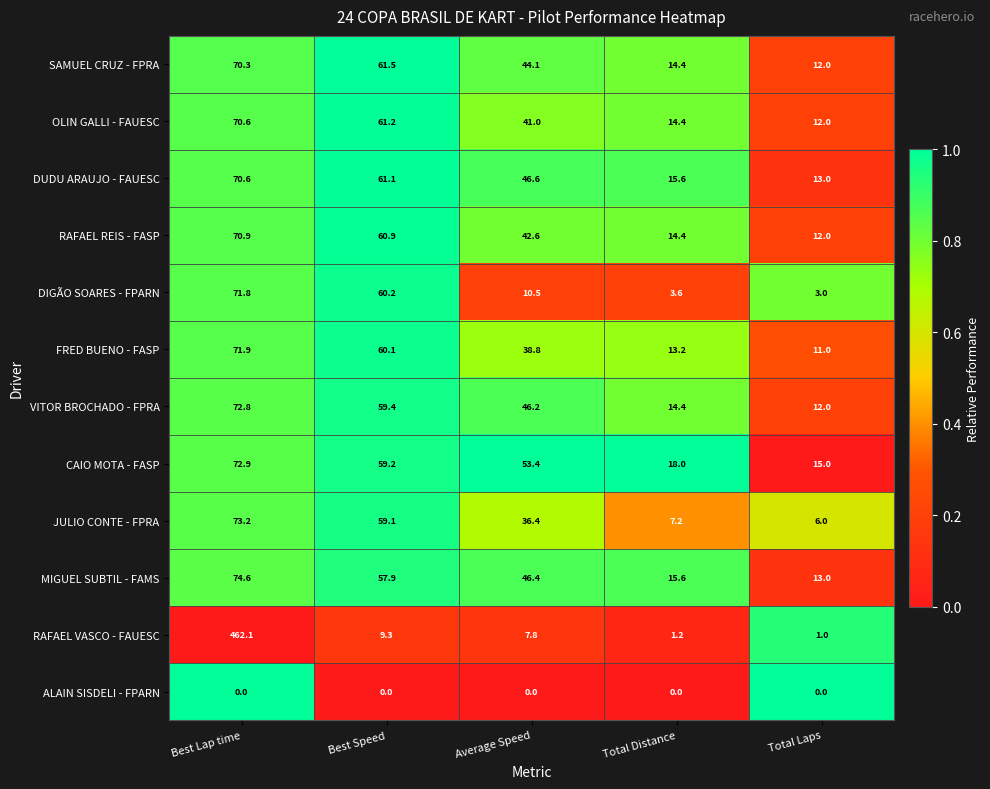

What is the total value across all series at Total Laps?

110.0